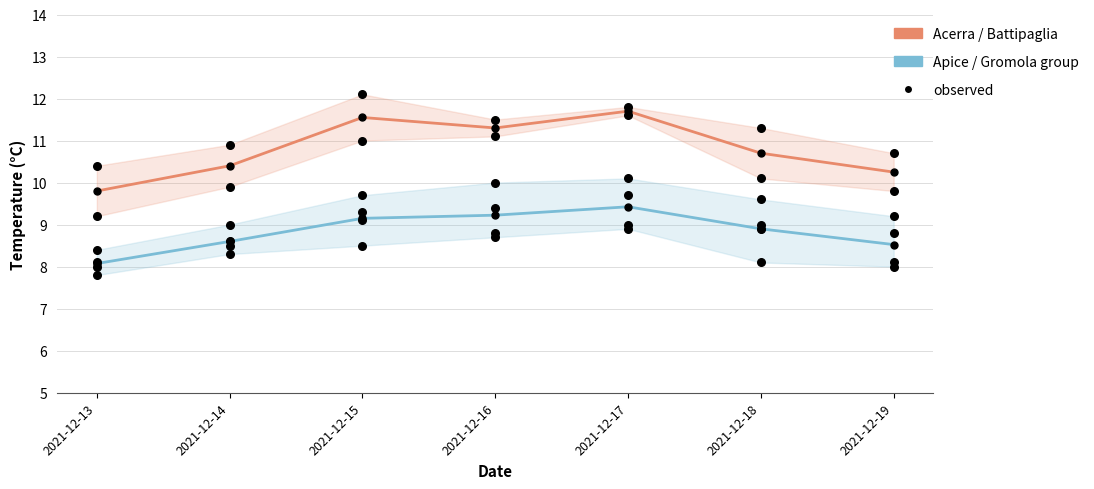

Which series has the widest spread of Y values?

Acerra / Battipaglia